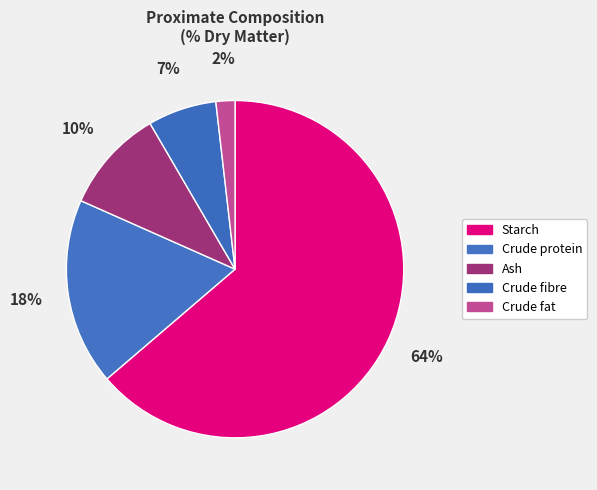

Is there any slice that represents more than half of the pie?

Yes